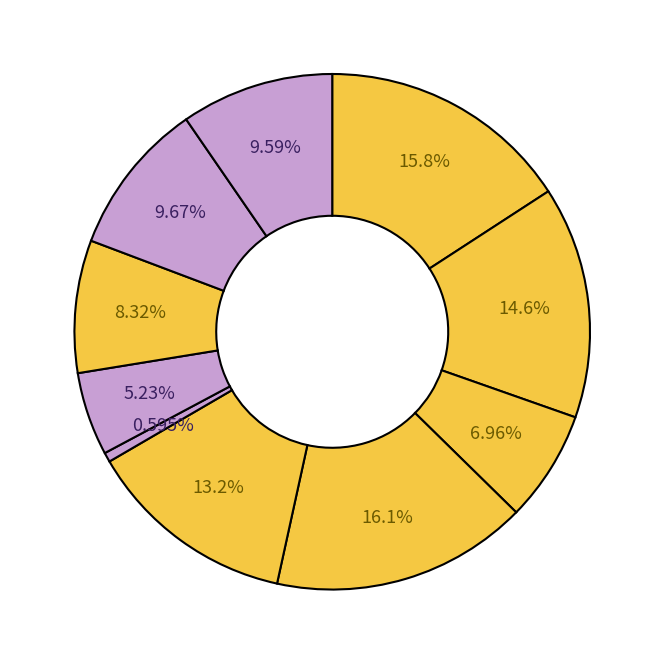

How many slices are in this pie chart?

10